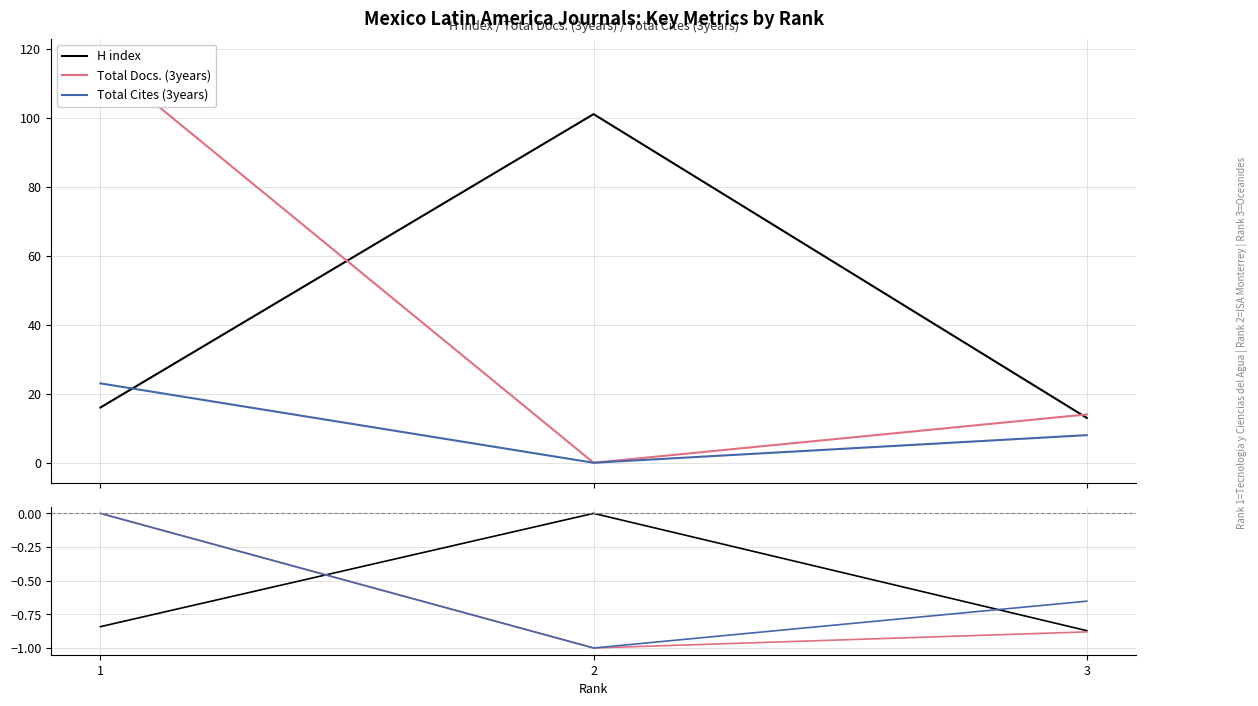

What is the difference between the maximum and minimum values in the H index series?

0.9